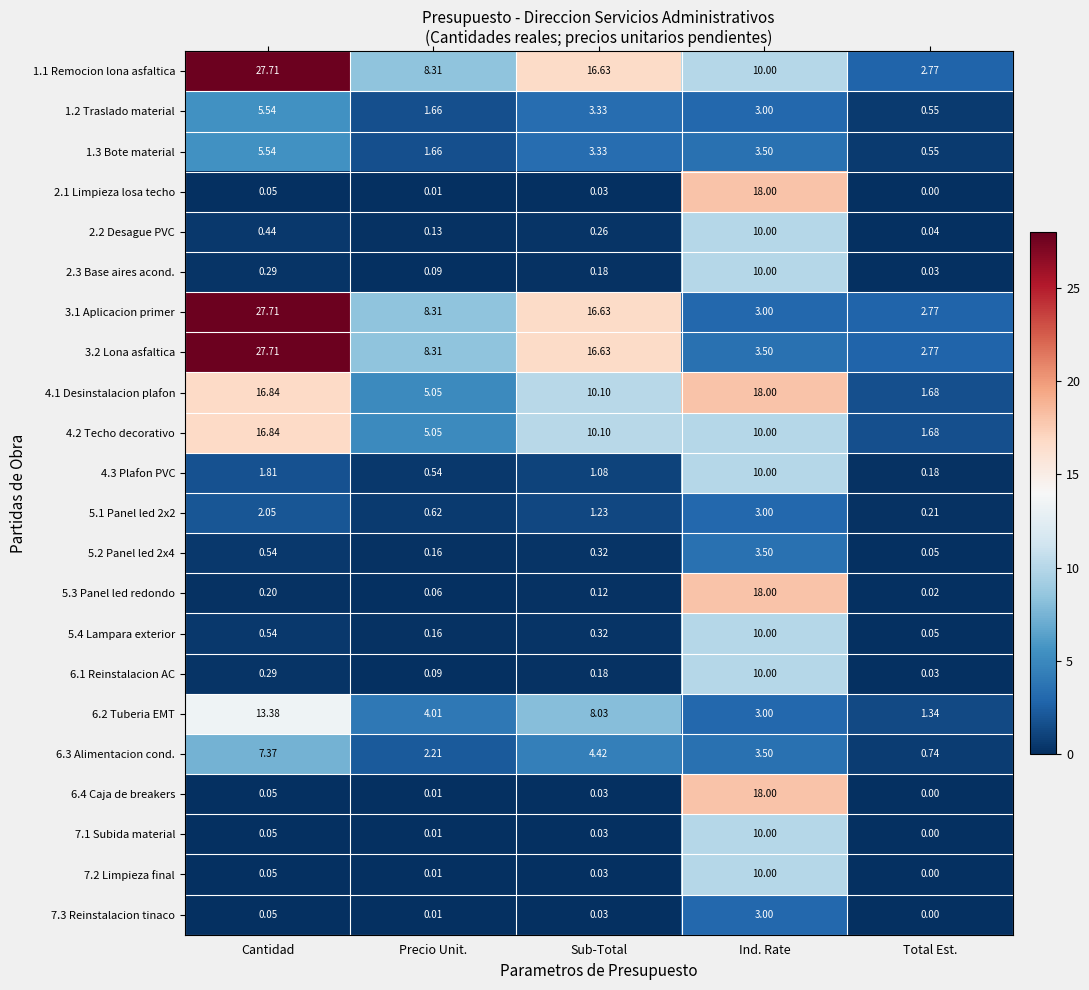

Which category has the lowest value across all series?

Total Est.